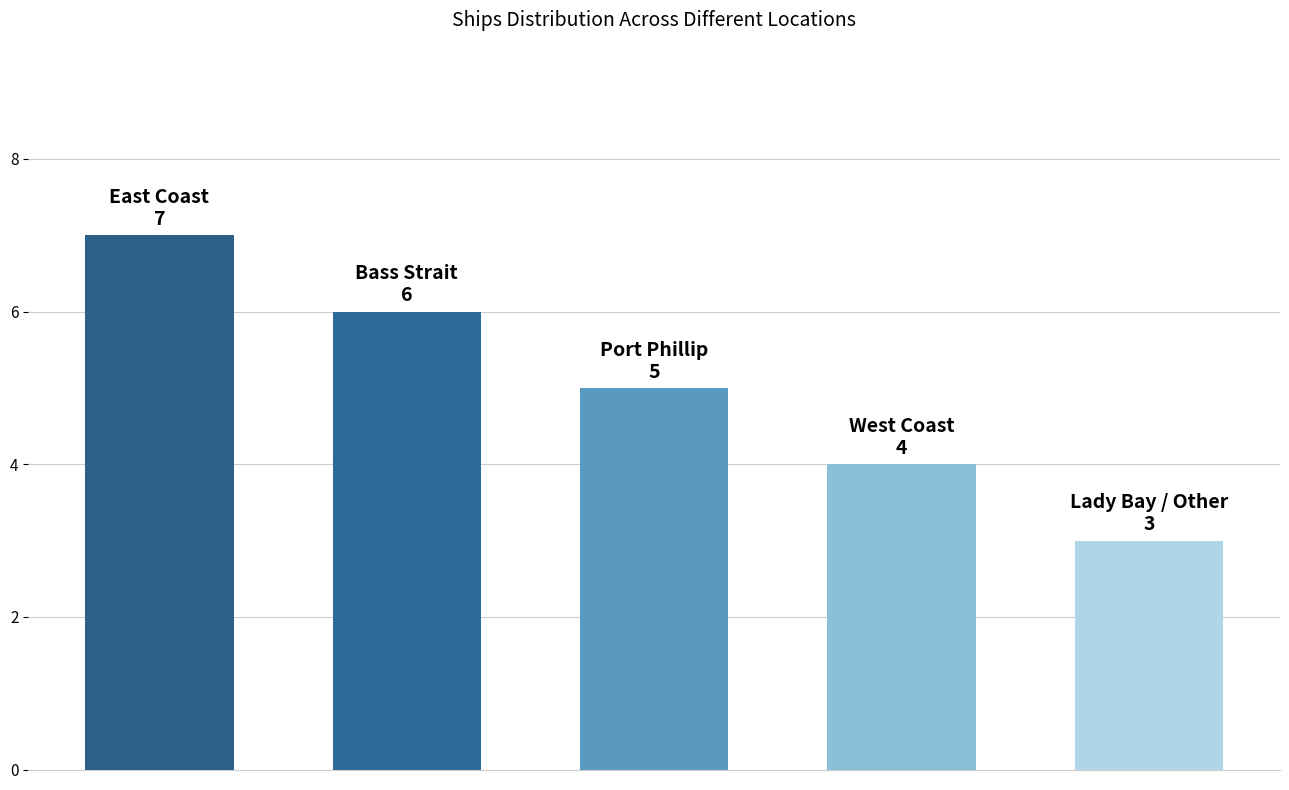

Count the number of categories in the chart.

5